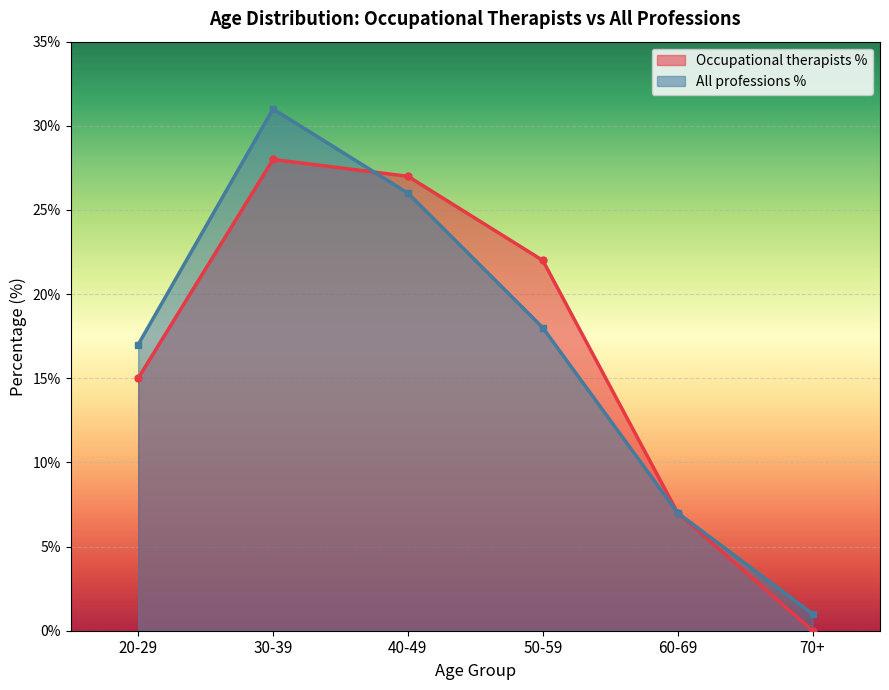

How many lines are shown in the chart?

2